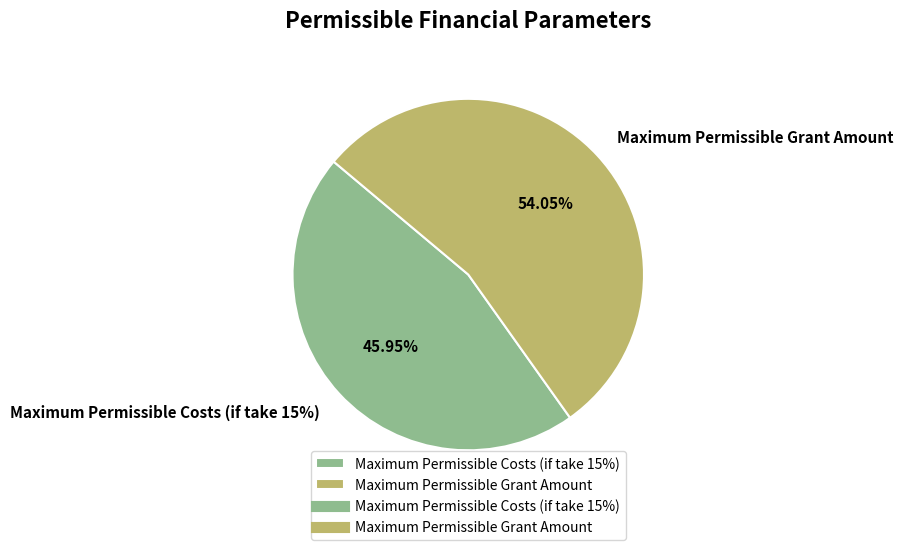

What portion of the pie excludes Maximum Permissible Grant Amount?

45.9%